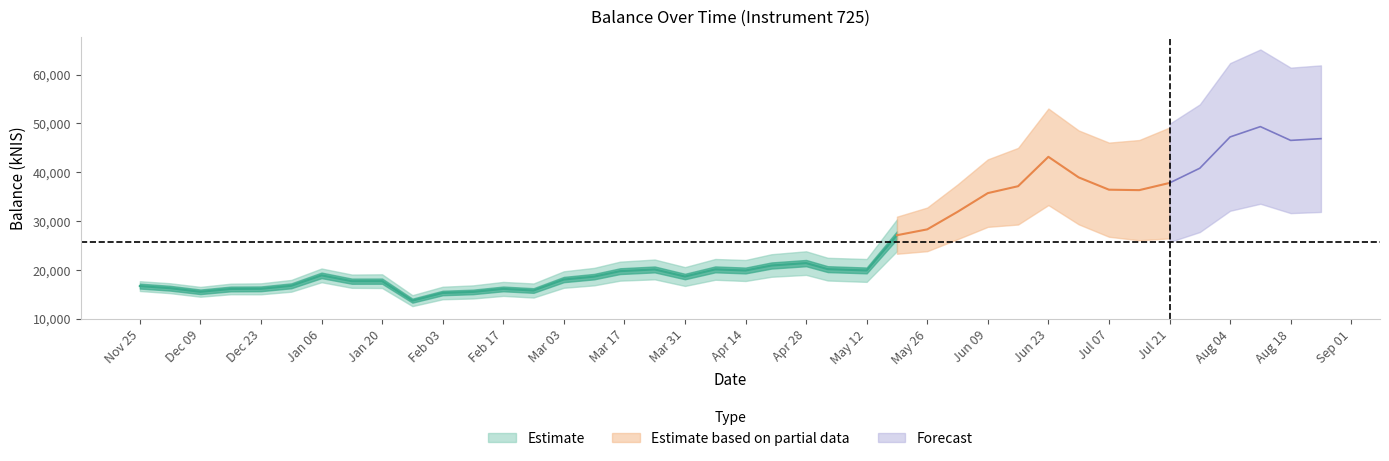

Where is the data nearest to the value 31536?

27